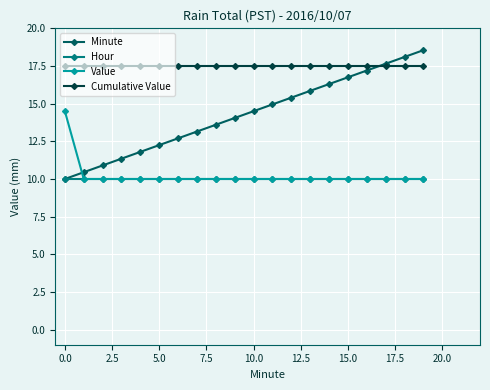

Rank the series by their maximum value, from lowest to highest.

Hour, Value, Cumulative Value, Minute